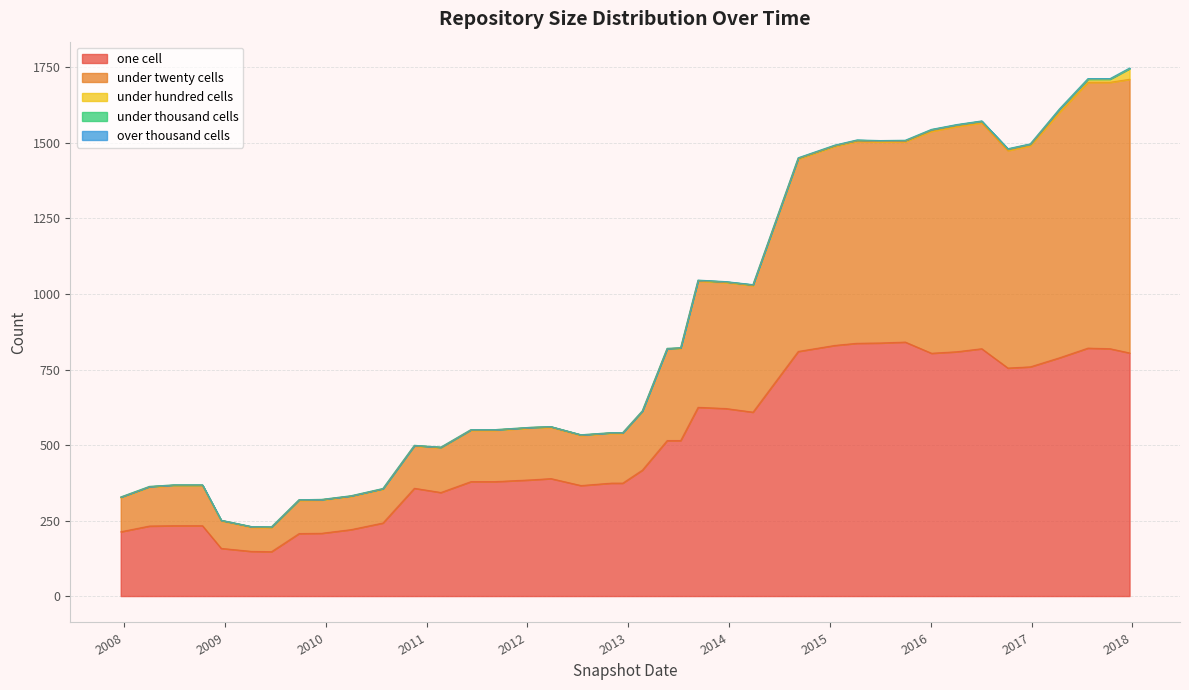

At which category is the sum across all series the highest?

2017-12-22